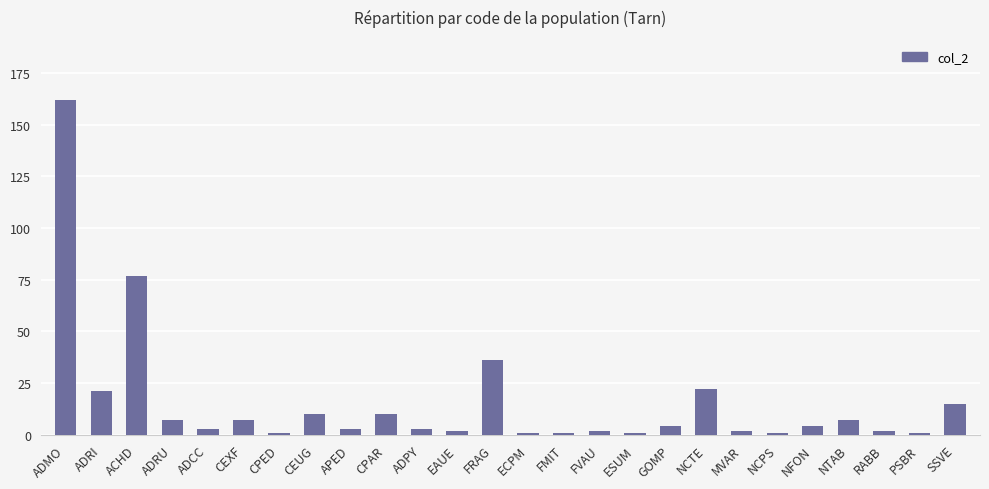

Reading left to right, what are all the values shown in this chart?

162	21	77	7	3	7	1	10	3	10	3	2	36	1	1	2	1	4	22	2	1	4	7	2	1	15